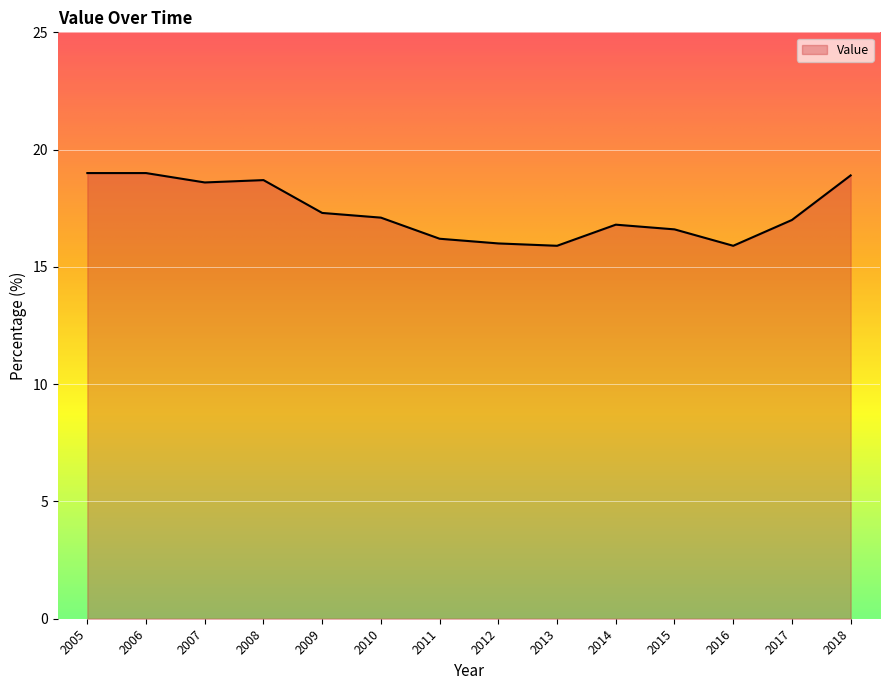

What is the sum of all values?

243.0